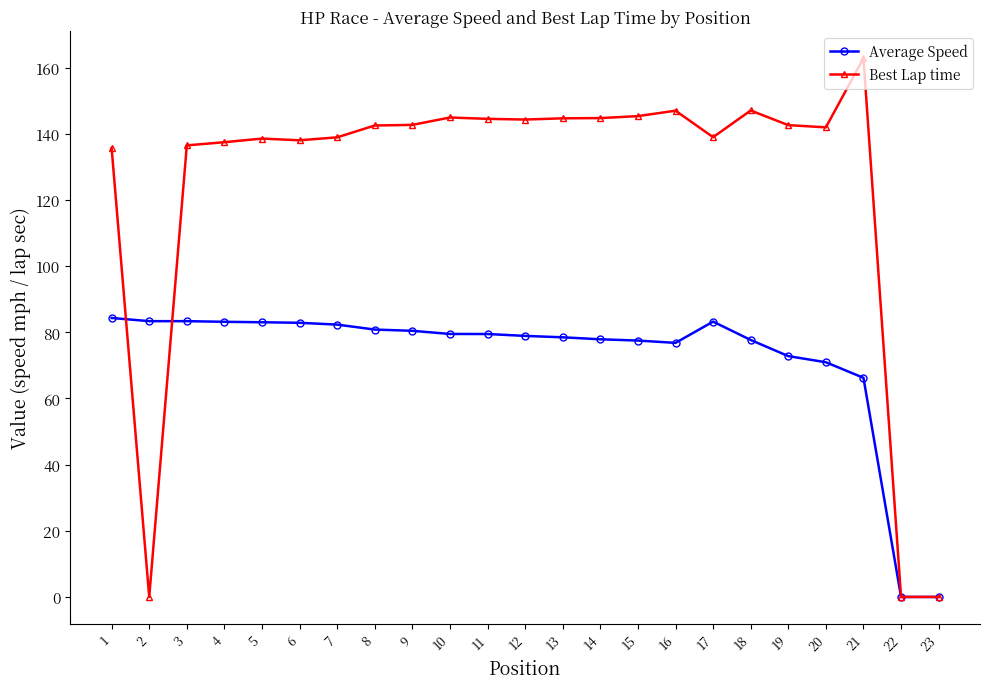

What is the average value of the Best Lap time series?

124.3